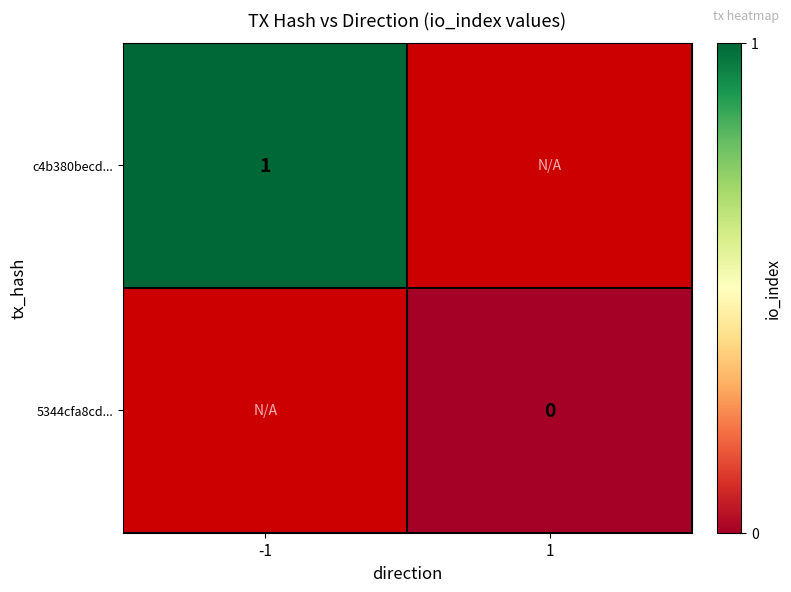

True or false: c4b380becd... has a value of 1 at -1.

True